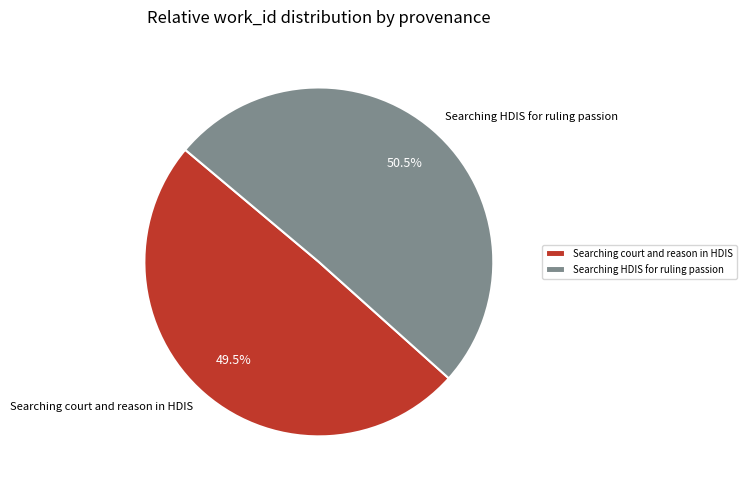

Does any single category account for the majority?

Yes